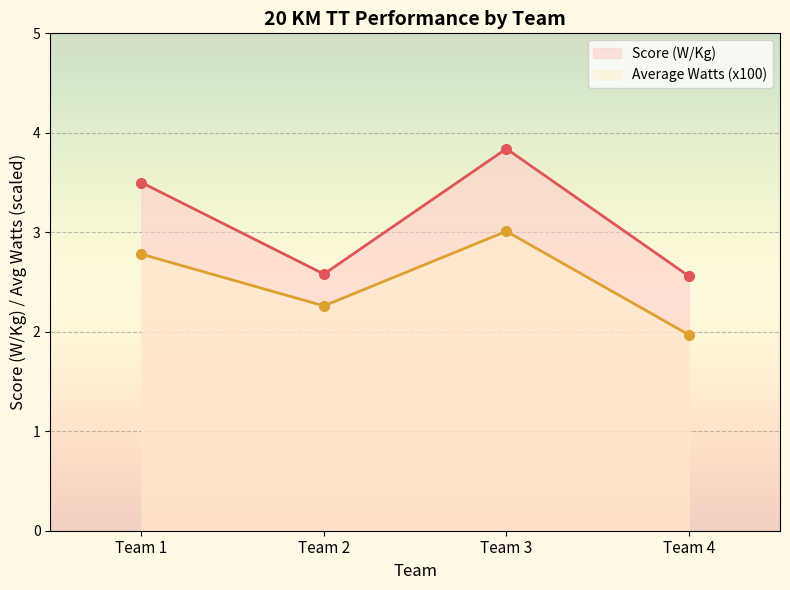

What is the sum of all Average Watts (x100) (line) values?

10.0